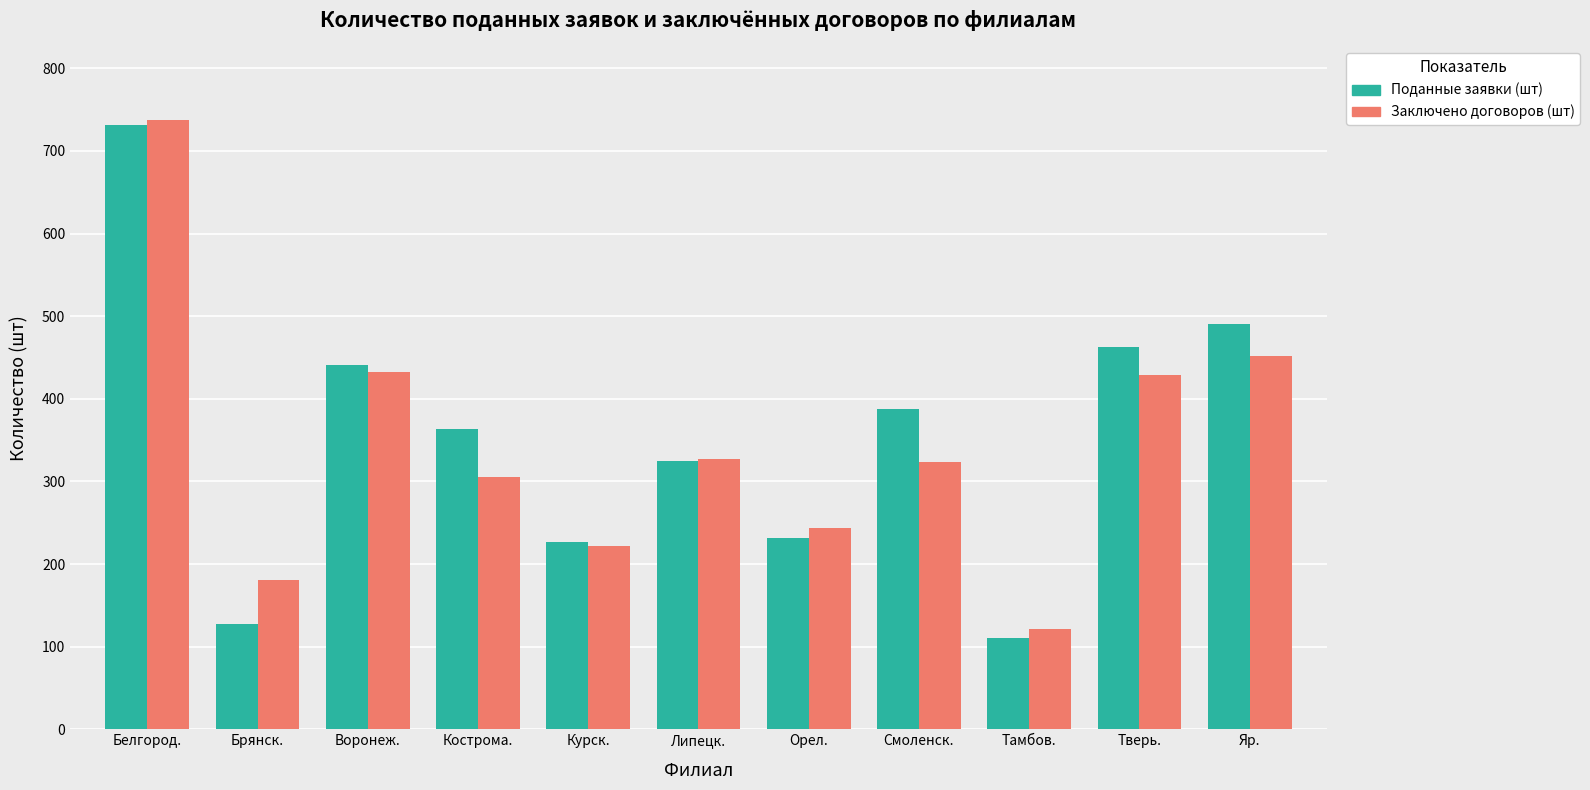

What is the total value across all series at Воронеж.?

874